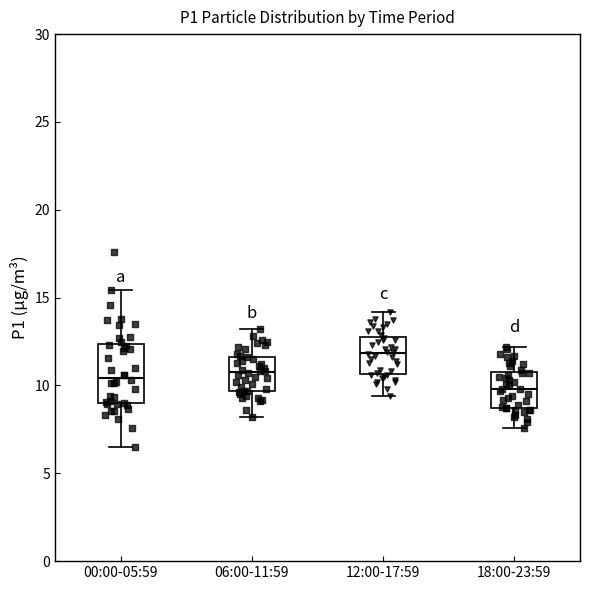

Where is the upper edge of the box for 18:00-23:59 on the y-axis? The values are not printed on the chart, so give them approximately, as read against the axis.

11.0